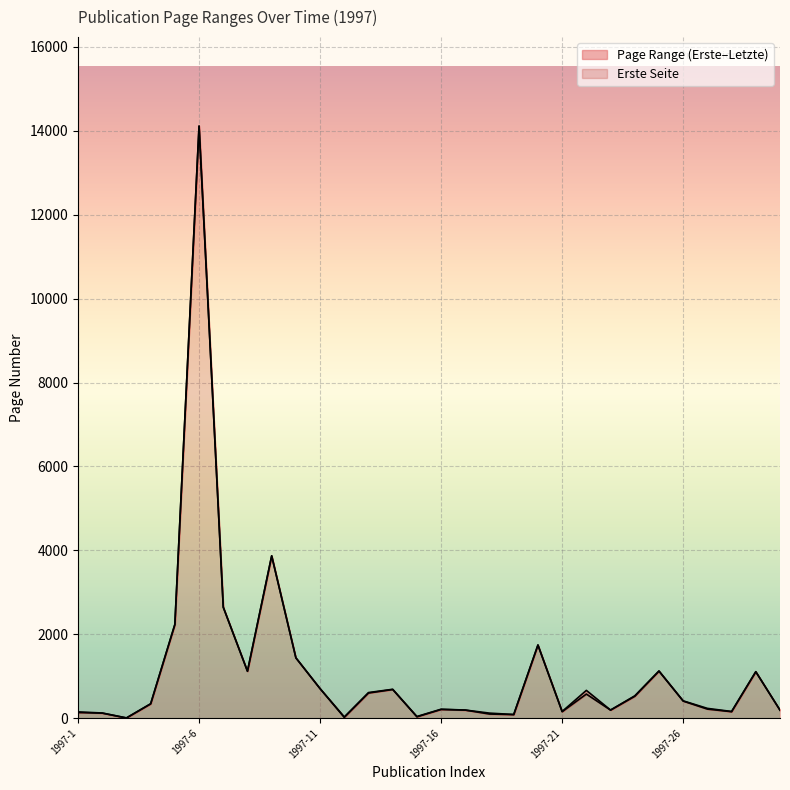

Reading left to right, what are all the values shown in this chart?

Erste Seite: 1997-1=135	1997-2=121	1997-3=5	1997-4=341	1997-5=2230	1997-6=14108	1997-7=2644	1997-8=1118	1997-9=3868	1997-10=1436	1997-11=702	1997-12=19	1997-13=600	1997-14=684	1997-15=33	1997-16=208	1997-17=193	1997-18=99	1997-19=86	1997-20=1740	1997-21=155	1997-22=575	1997-23=193	1997-24=522	1997-25=1120	1997-26=408	1997-27=217	1997-28=155	1997-29=1105	1997-30=191
Letzte Seite: 1997-1=150	1997-2=124	1997-3=7	1997-4=344	1997-5=2236	1997-6=14115	1997-7=2646	1997-8=1120	1997-9=3870	1997-10=1441	1997-11=706	1997-12=30	1997-13=611	1997-14=689	1997-15=40	1997-16=214	1997-17=194	1997-18=121	1997-19=88	1997-20=1747	1997-21=160	1997-22=663	1997-23=194	1997-24=533	1997-25=1127	1997-26=413	1997-27=234	1997-28=160	1997-29=1110	1997-30=192